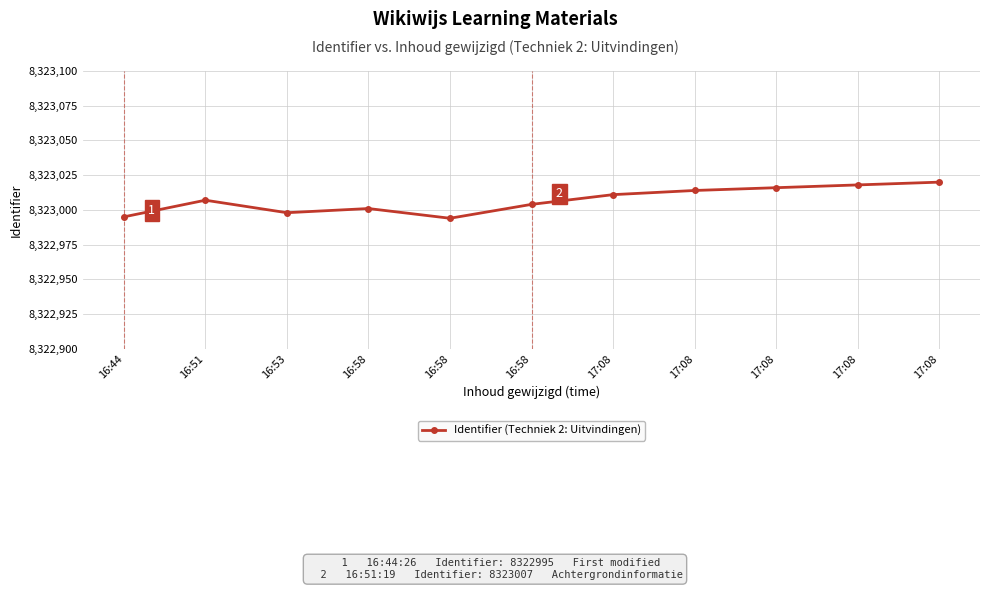

What is the label of the 11th point from the right?

16:44